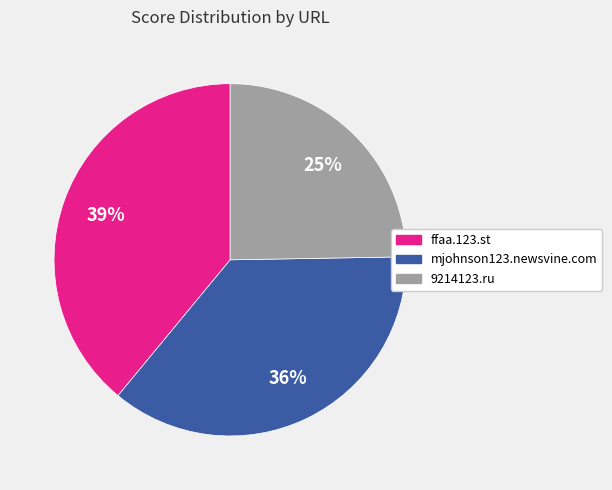

Which has a higher value, ffaa.123.st or 9214123.ru?

ffaa.123.st